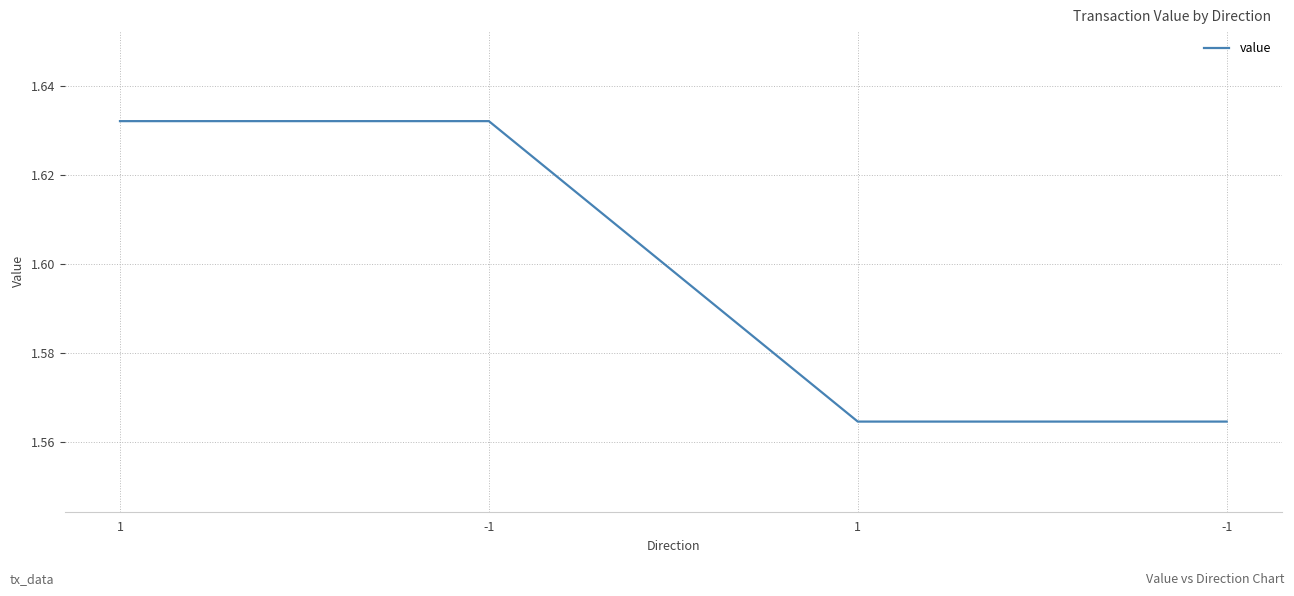

Which label corresponds to the largest value in the chart?

1